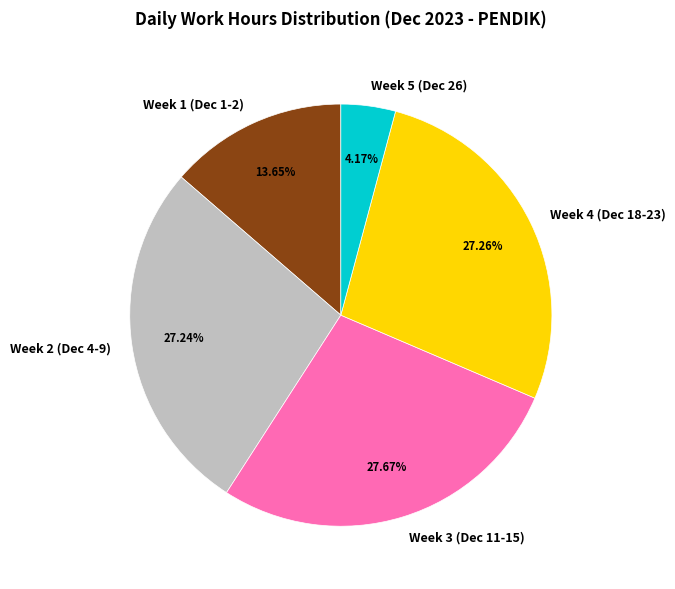

Approximately how many times larger is the value at Week 1 (Dec 1-2) compared to Week 2 (Dec 4-9)?

0.5